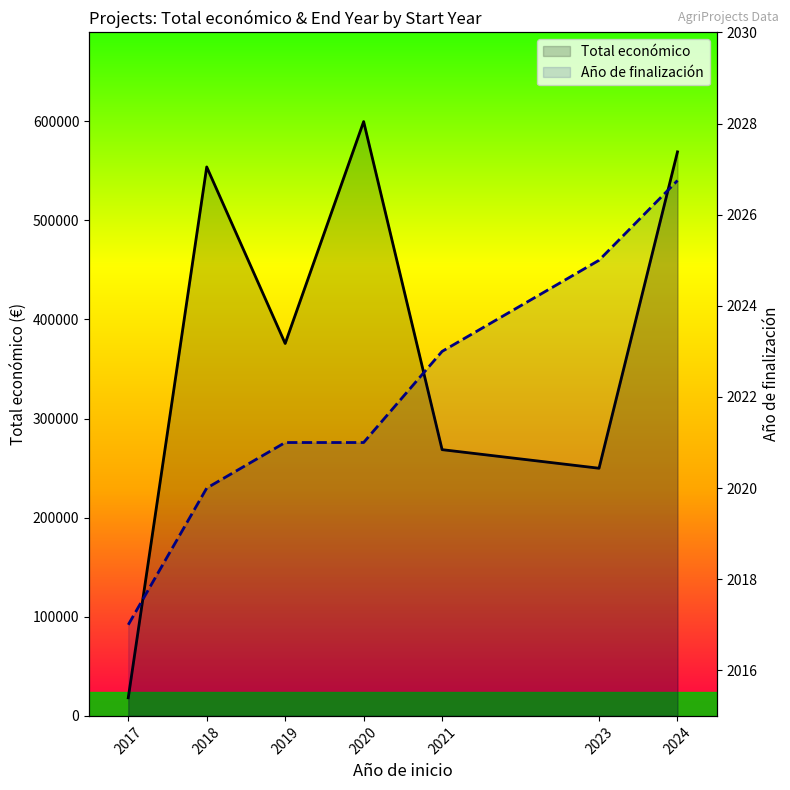

What is the value of the Total económico point at the 3rd from the left?

375737.8